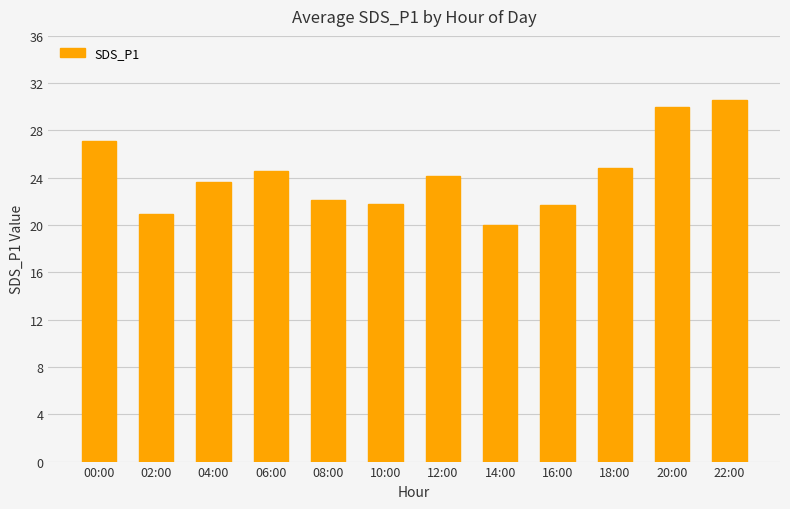

What is the greatest value displayed?

30.6